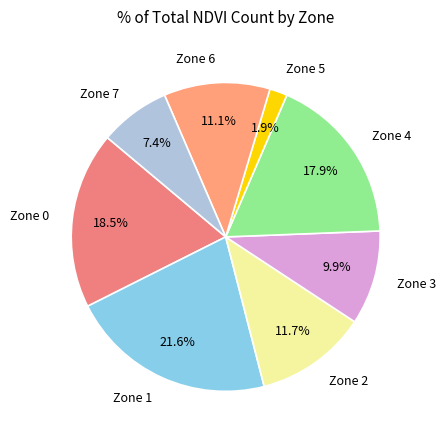

To the nearest percent, what is the combined percentage of Zone 0 and Zone 7?

26%